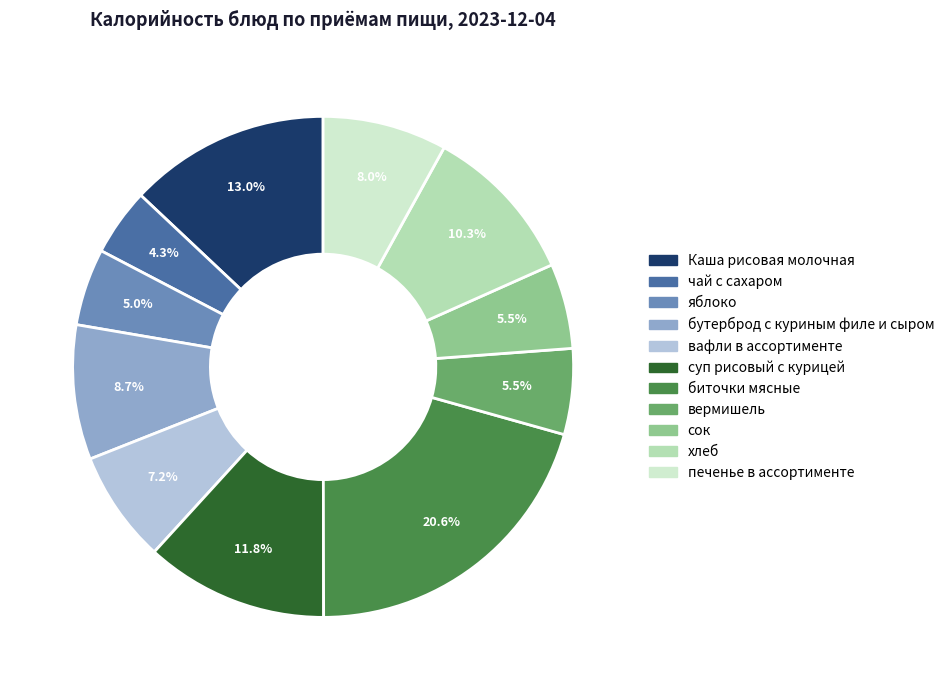

Is there any slice that represents more than half of the pie?

No